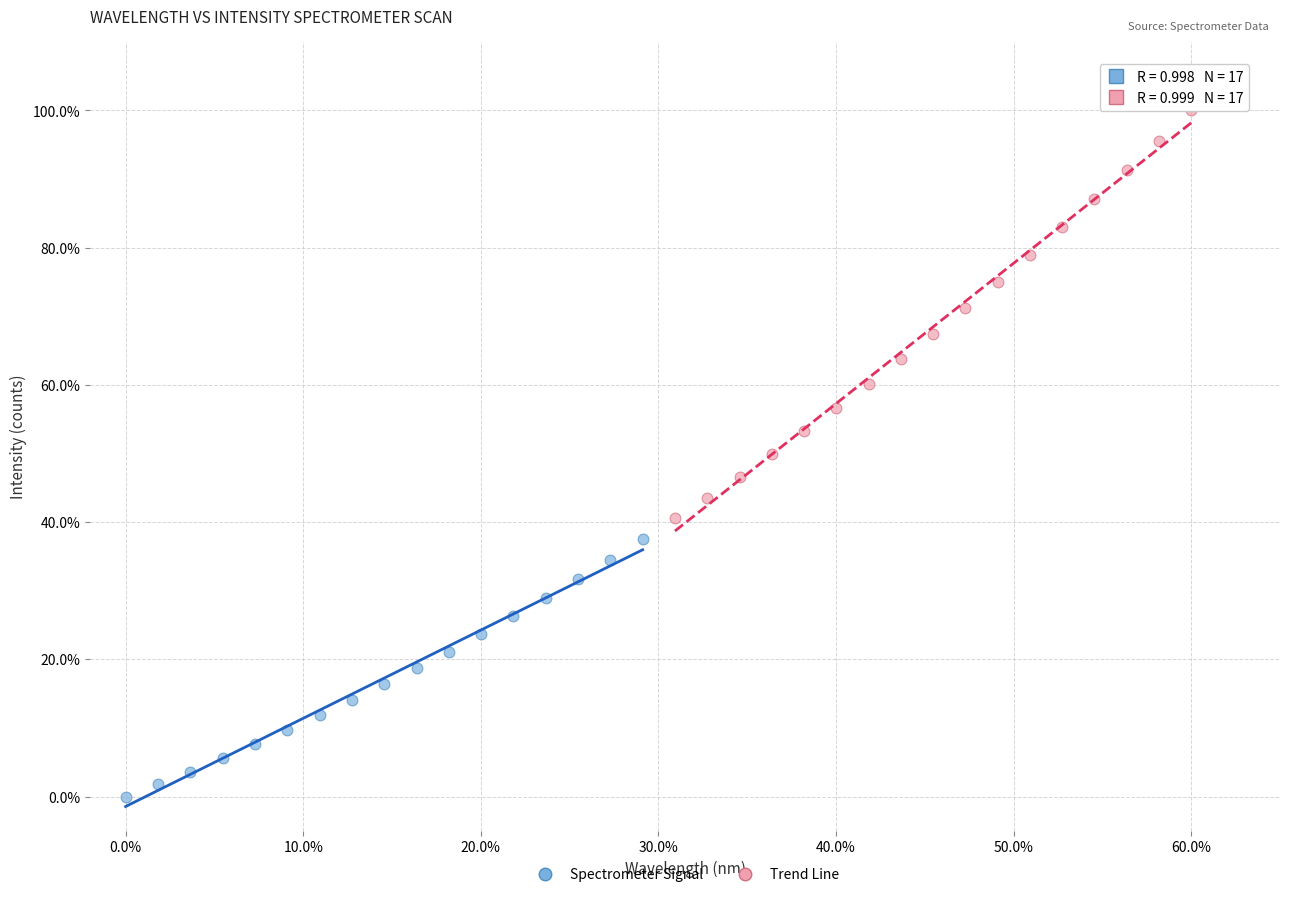

Which series has the largest Y range (max minus min)?

Trend Line